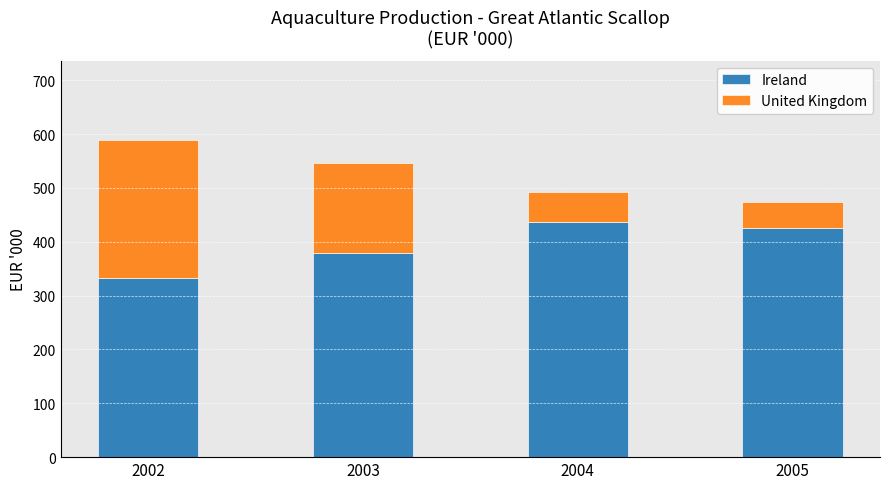

At which label does Ireland reach its minimum?

2002